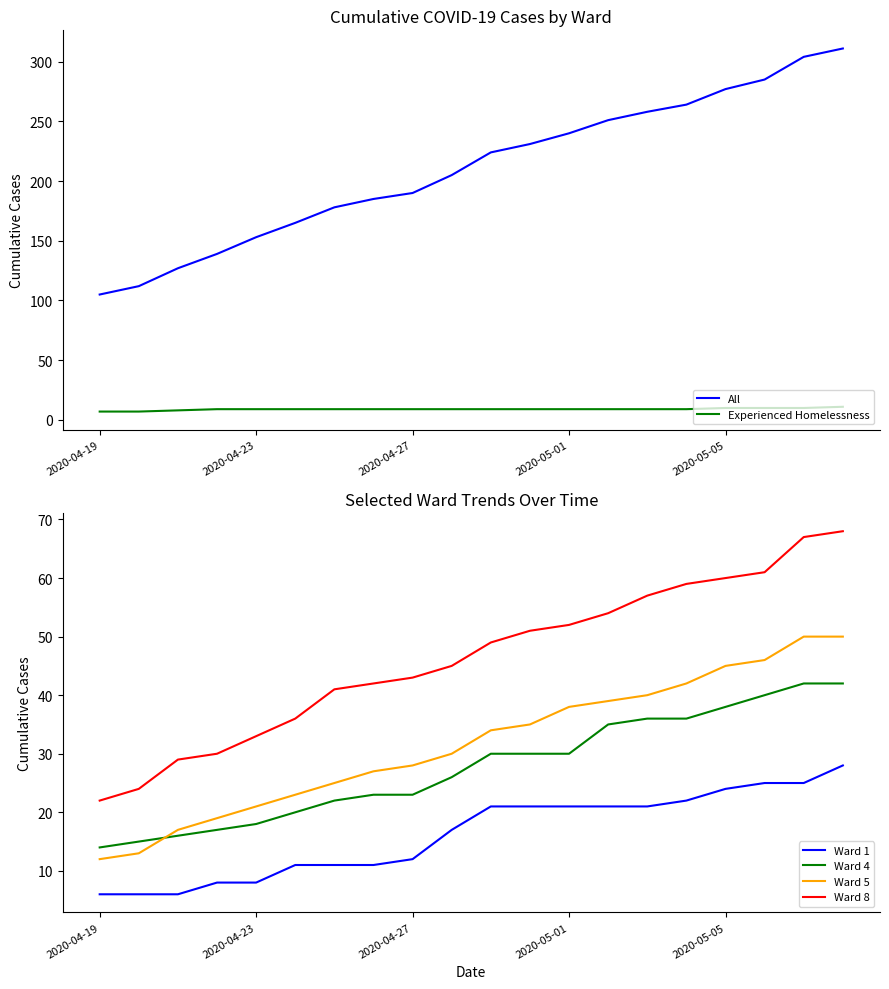

True or false: Ward 1 and Ward 4 intersect in this chart.

False